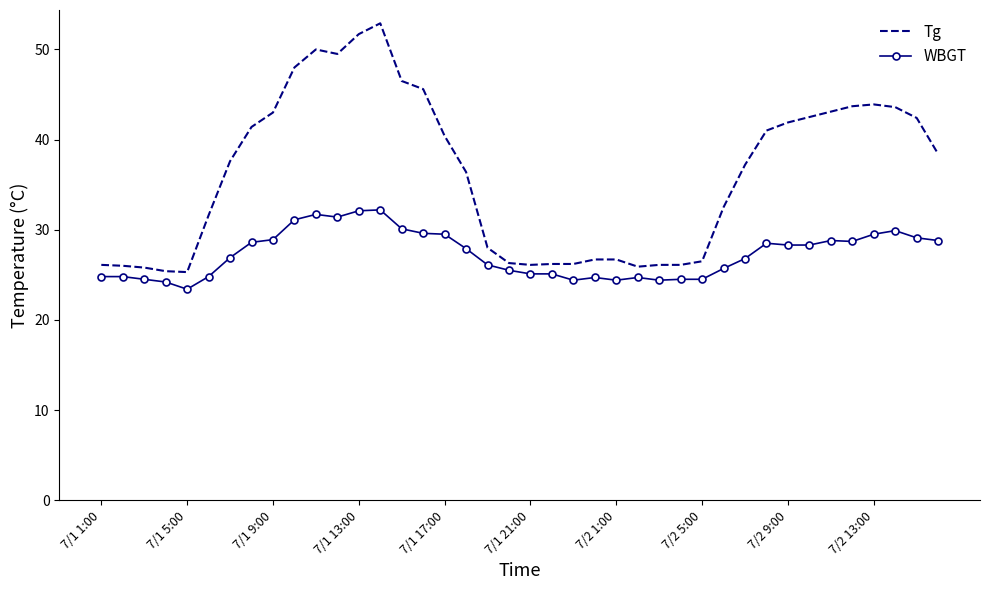

Which series has the widest spread of values?

Tg